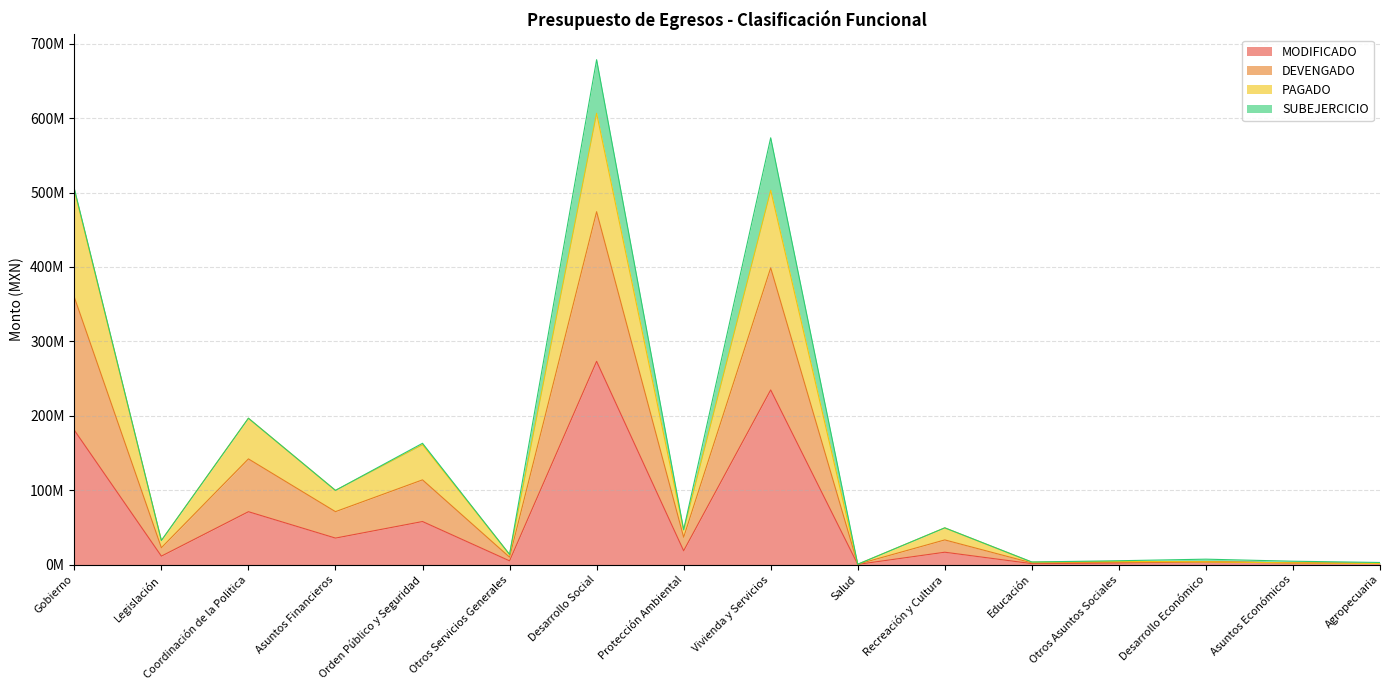

Does the chart display data point markers on the line(s)?

No